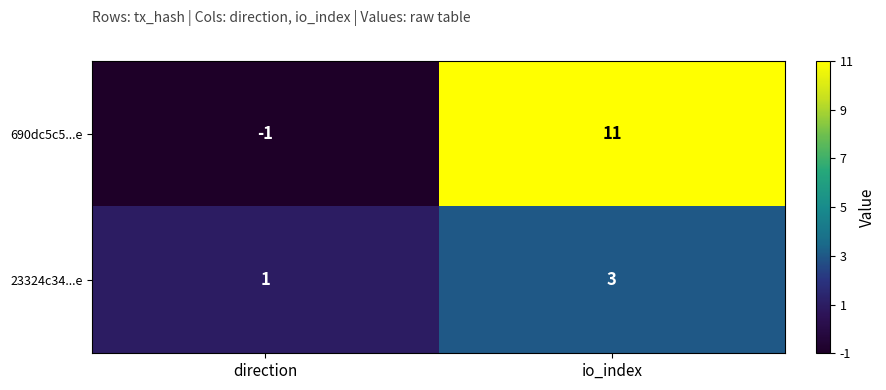

True or false: 23324c34...e has a value of 3 at io_index.

True